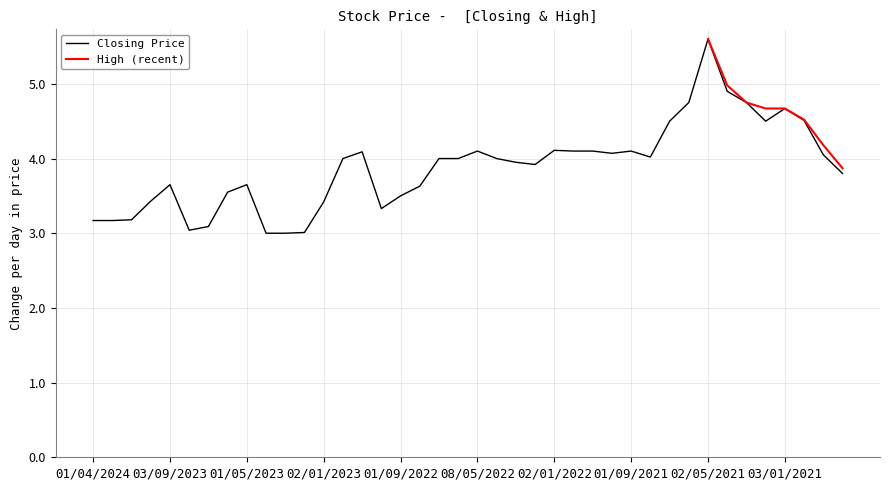

What is the difference between the High values at 01/02/2021 and 04/06/2023?

1.1